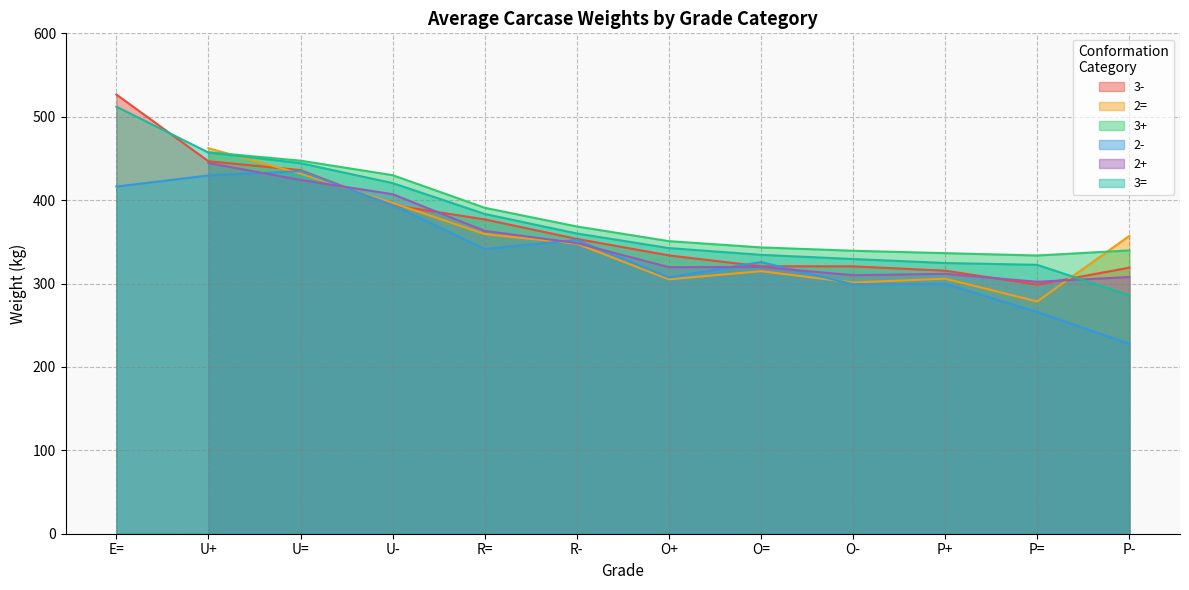

How many categories are shown in the chart?

12